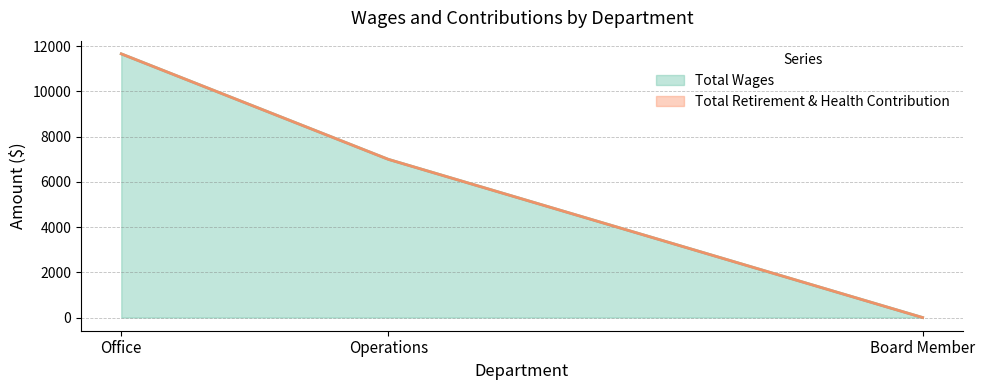

Rank the categories by value from highest to lowest.

Office, Operations, Board Member